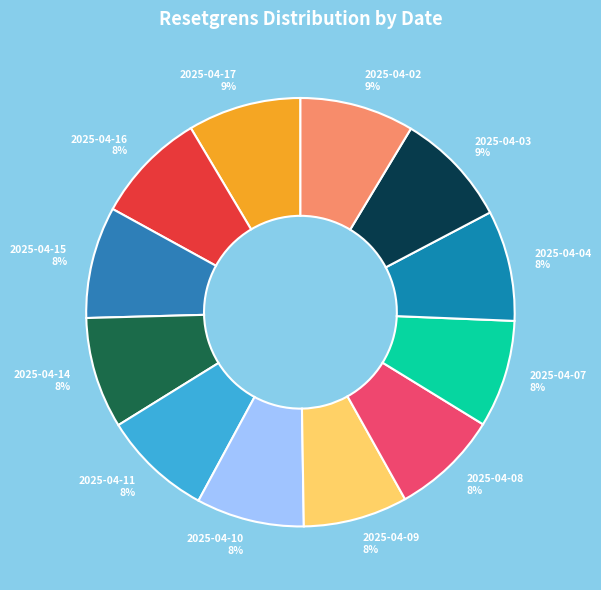

Does 2025-04-04 8% account for over 50% of the chart?

No